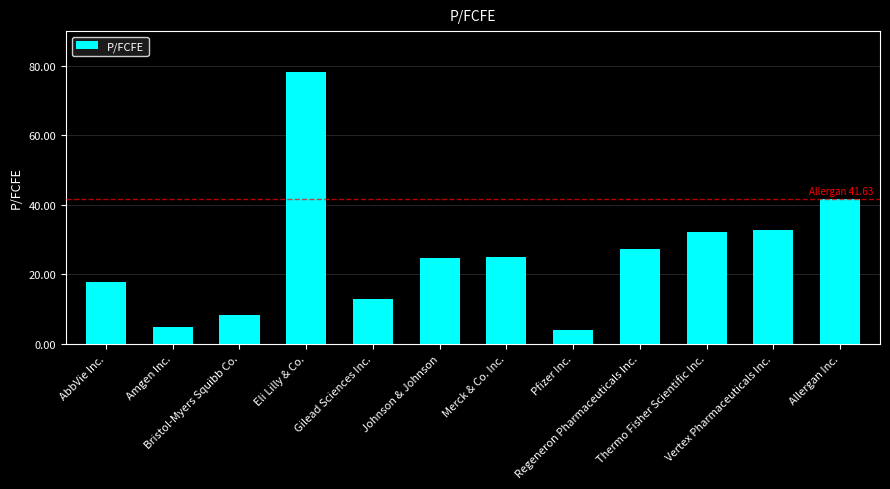

What position from the right is Allergan Inc.?

1